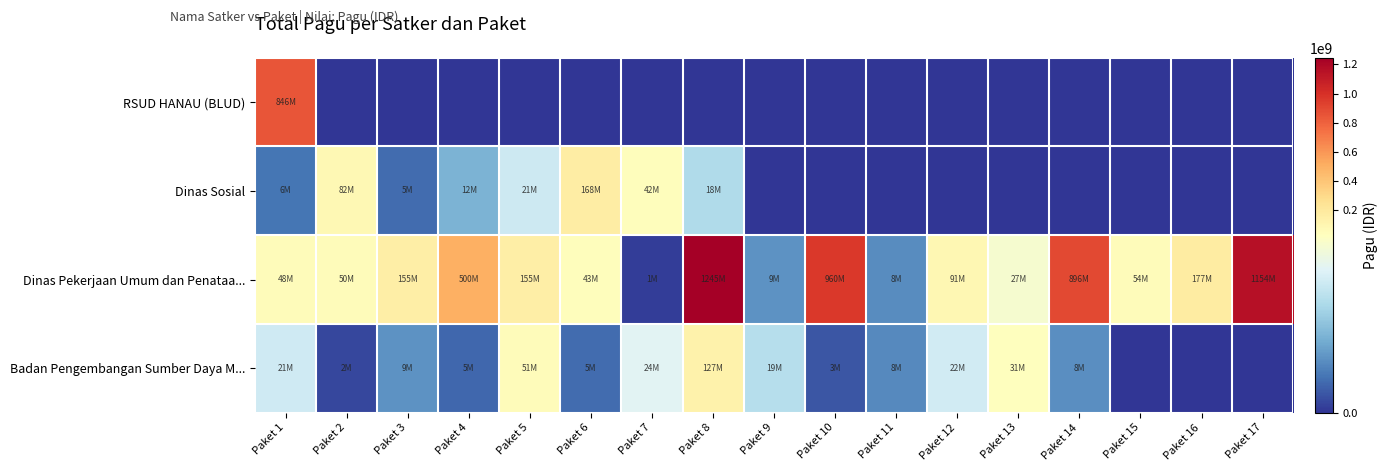

What is the difference between the highest and lowest values at Paket 3?

154840000